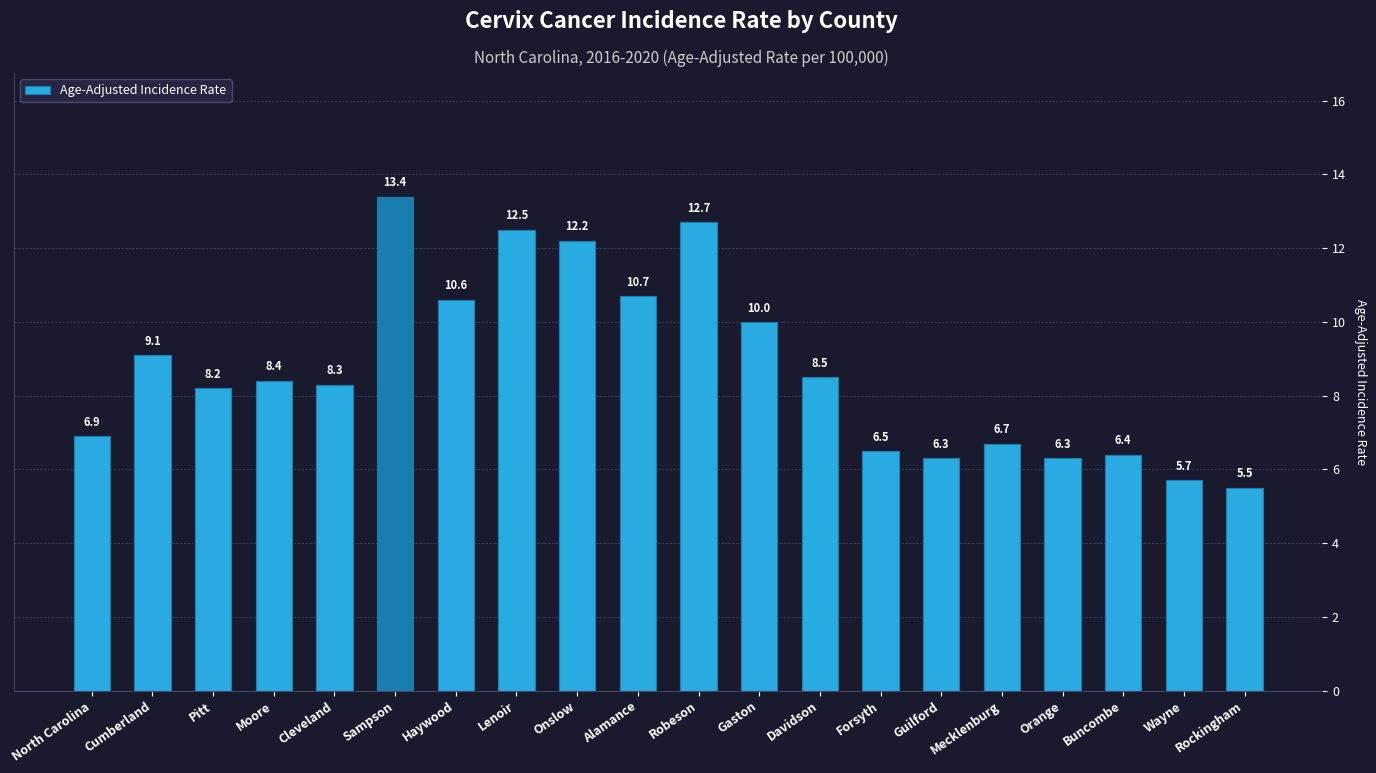

What is the difference between the second highest and second lowest values?

7.0